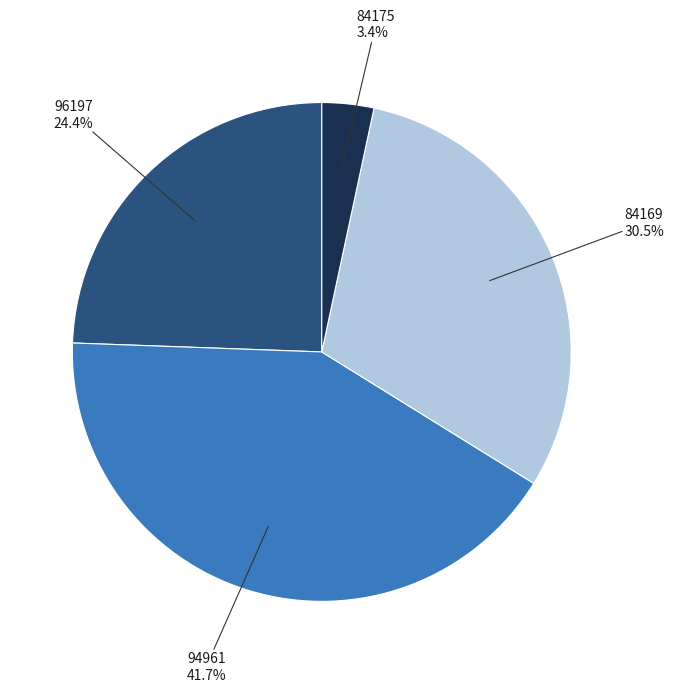

Which category has the biggest portion of the pie?

94961